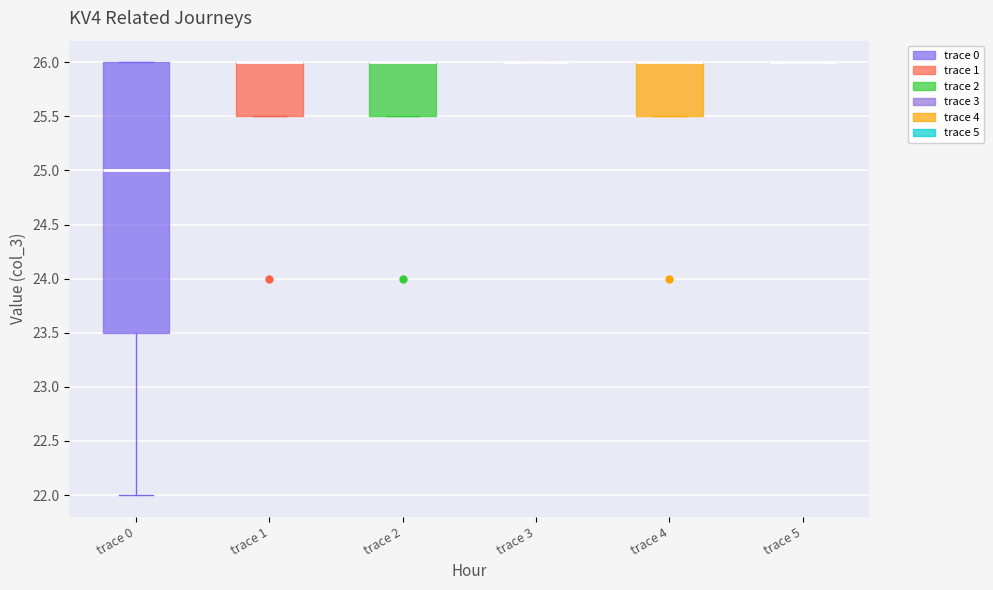

Which box is the tallest, from its lower edge to its upper edge?

trace 0